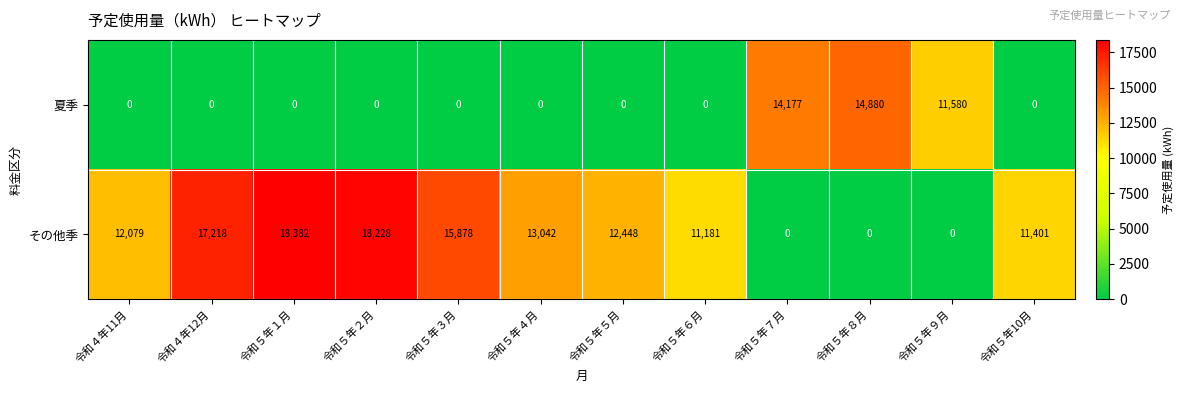

The 夏季 series shows 0 at 令和４年11月. True or false?

True